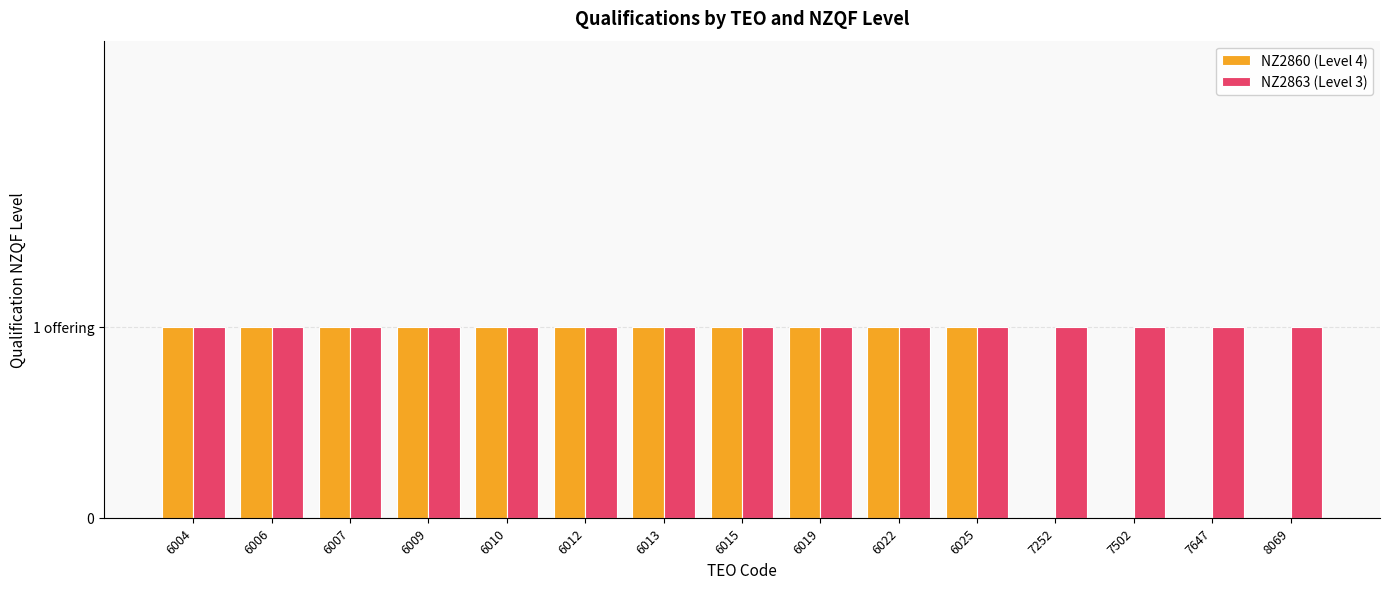

Count the NZ2860 (Level 4) values in the range 0 to 1.

15